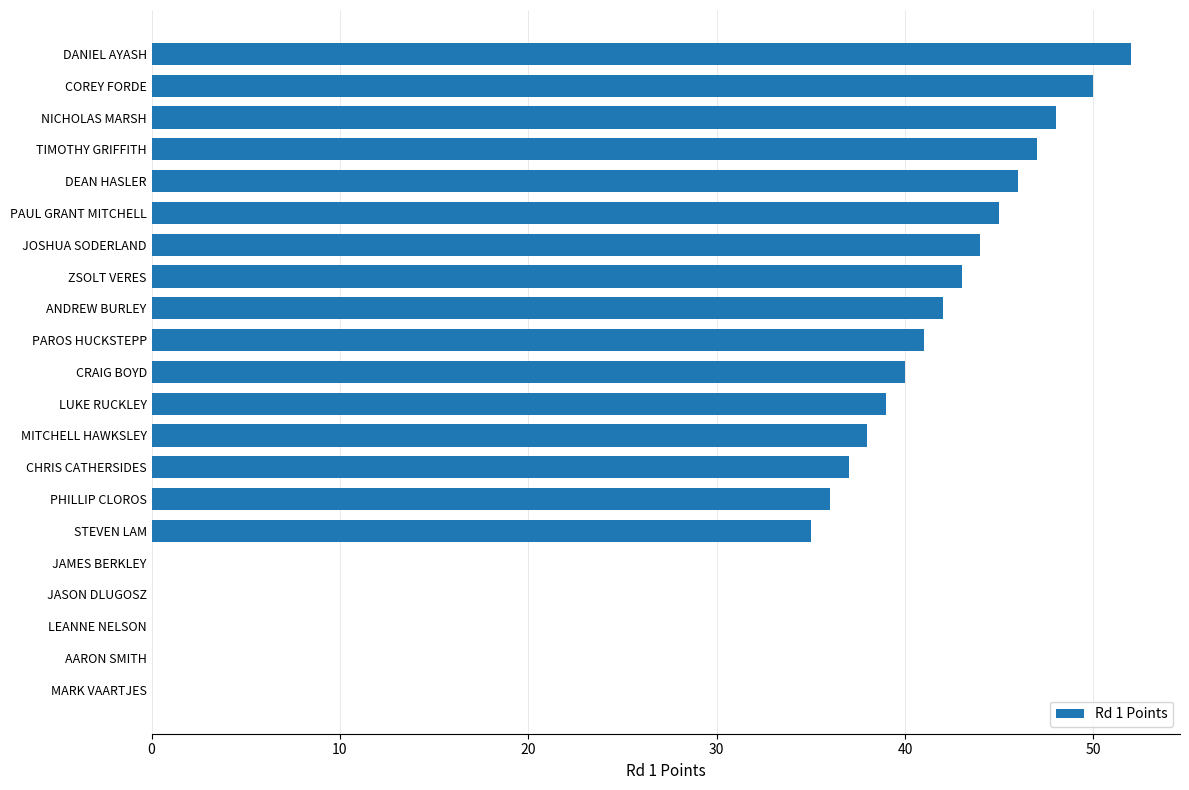

What is the sum of all values?

683